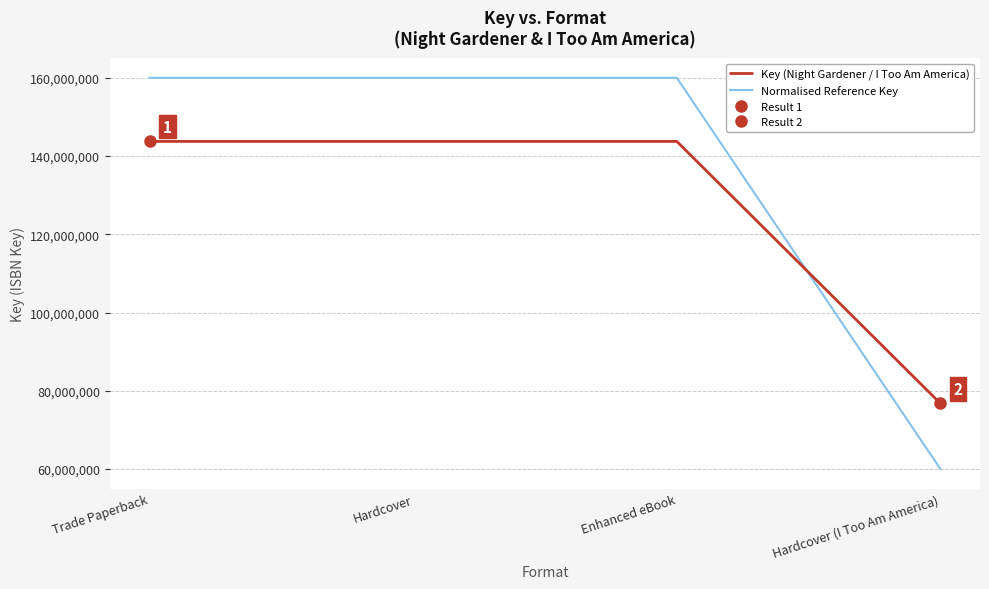

Rank the series by their maximum value, from highest to lowest.

Normalised Reference Key, Key (Night Gardener / I Too Am America)